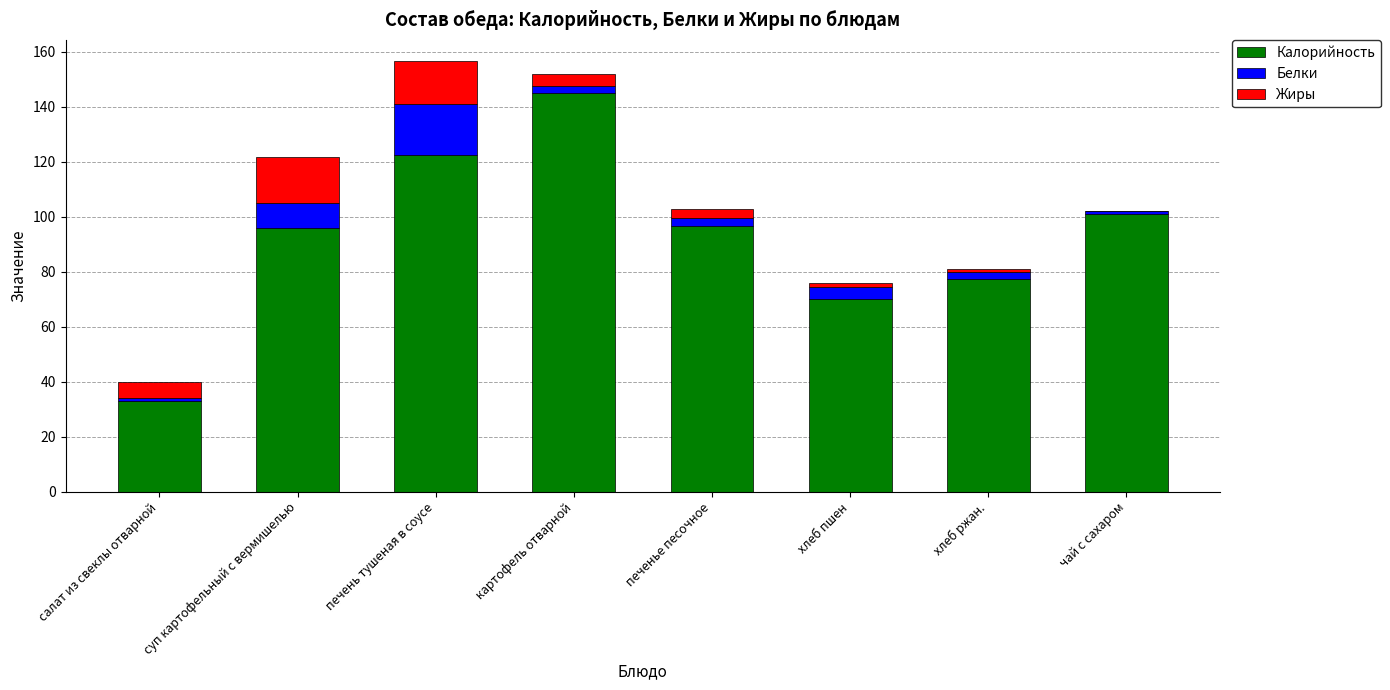

Are the bars grouped side by side (vs. stacked)?

No